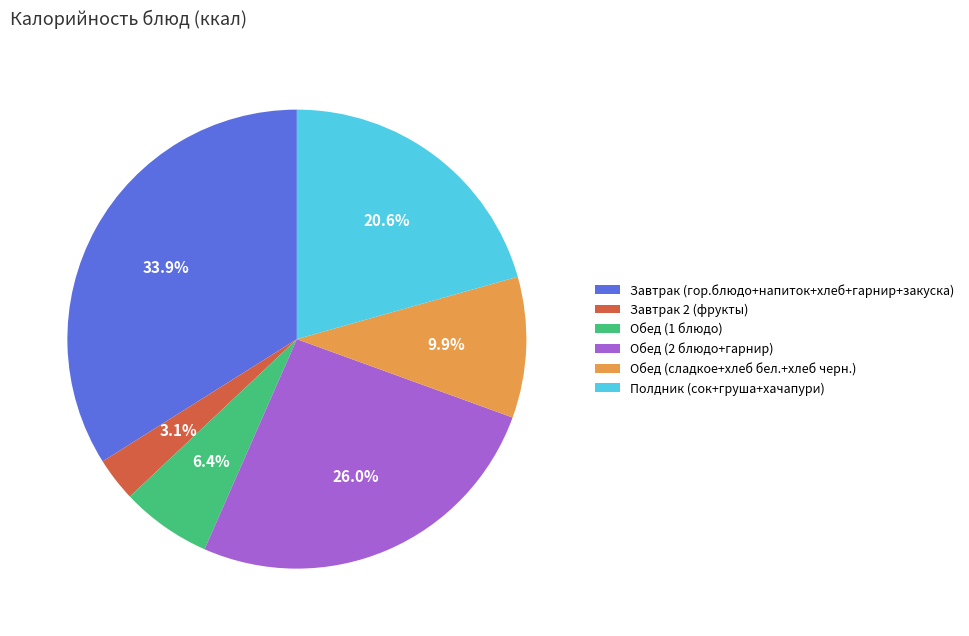

Approximately how many times larger is the value at Обед (1 блюдо) compared to Завтрак 2 (фрукты)?

2.1